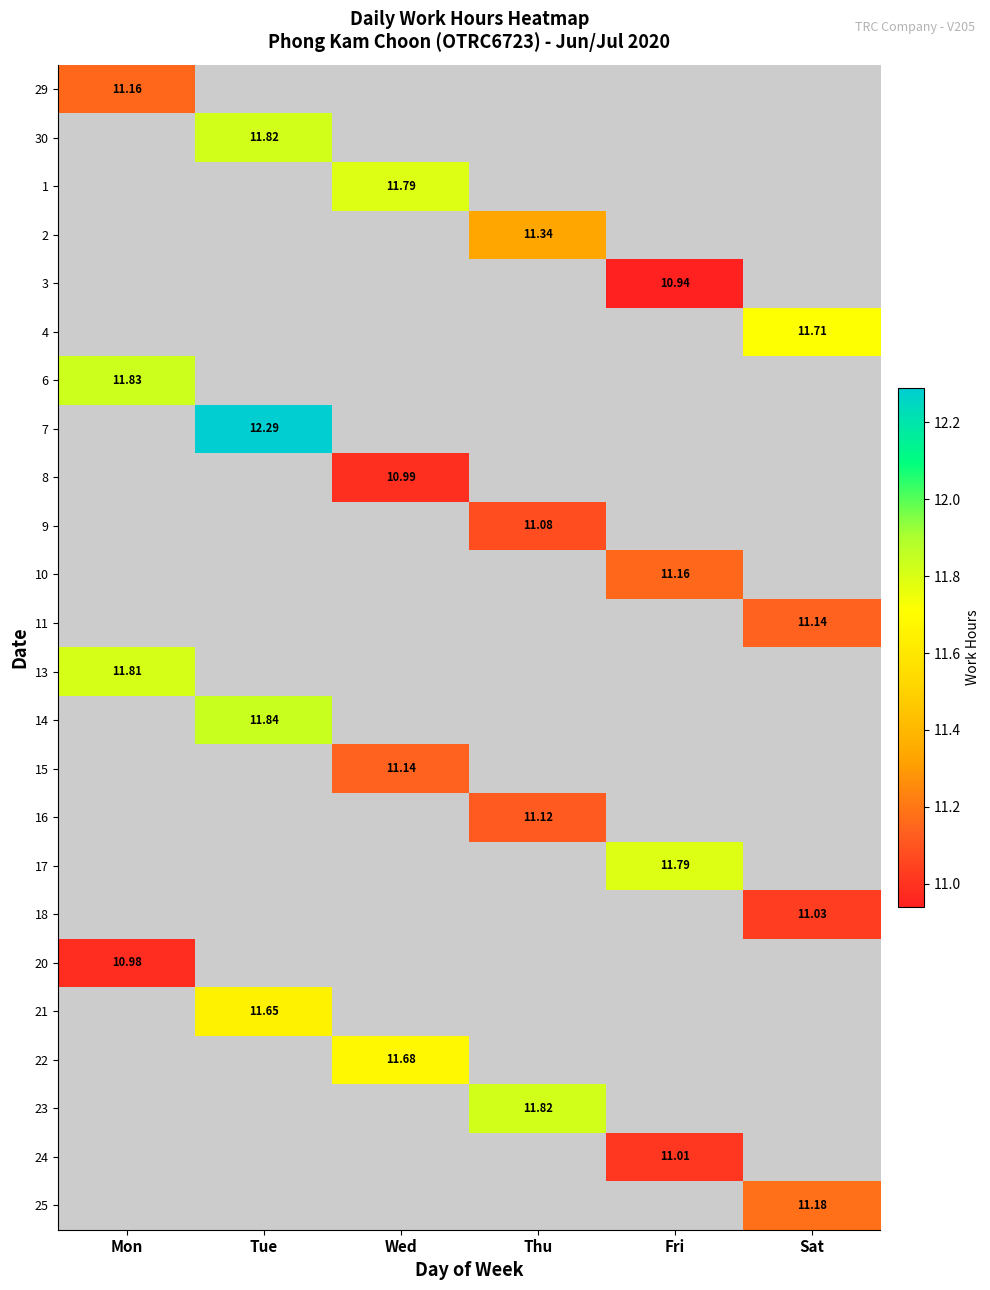

Where does the 16 series first go above 11?

Thu